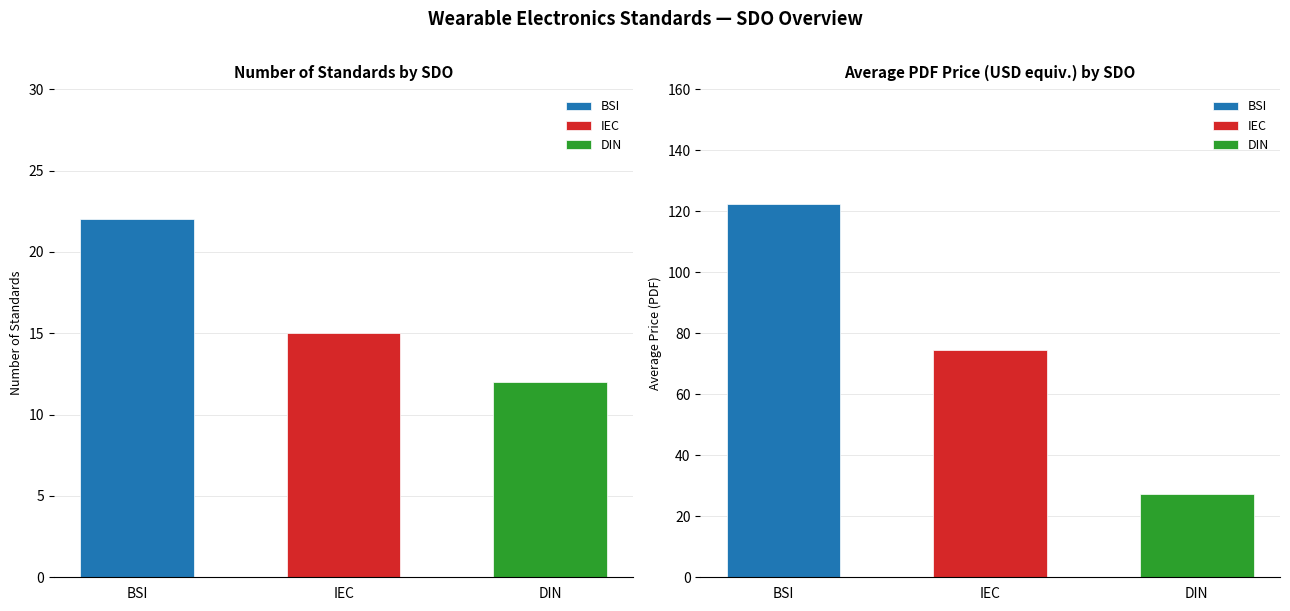

Which series has the largest total across all categories?

Price (PDF)